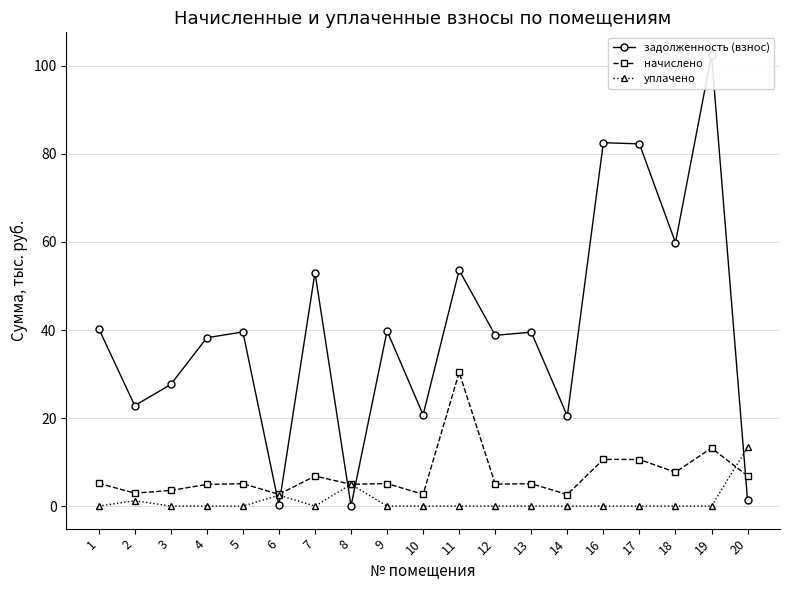

Where do начислено and задолженность (взнос) first cross each other?

5 and 6